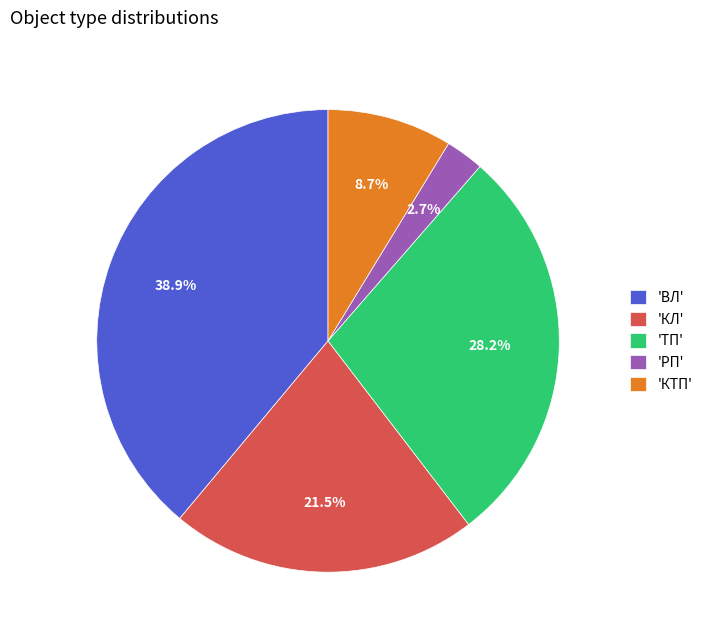

What is the ratio of the value at 'ВЛ' to the value at 'КЛ'?

1.8